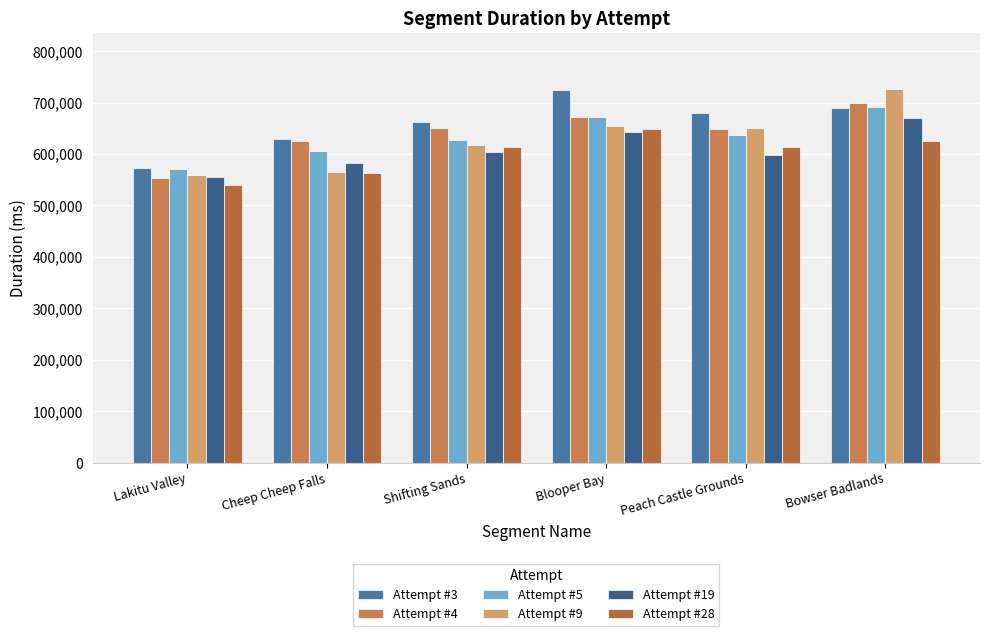

How many values in the Attempt #28 series are below 614160?

3